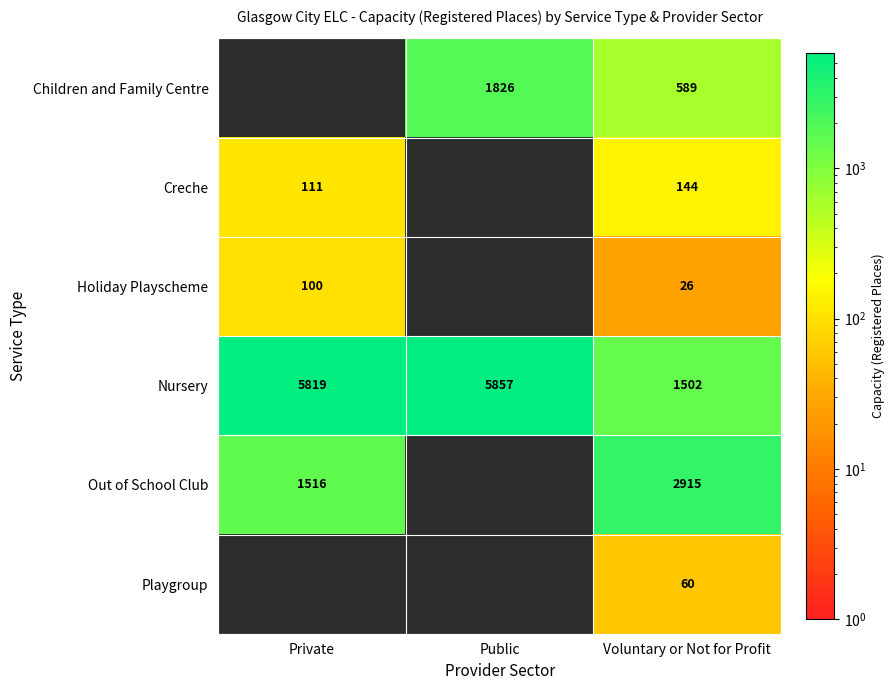

What is the difference between the highest and lowest values at Voluntary or Not for Profit?

2889